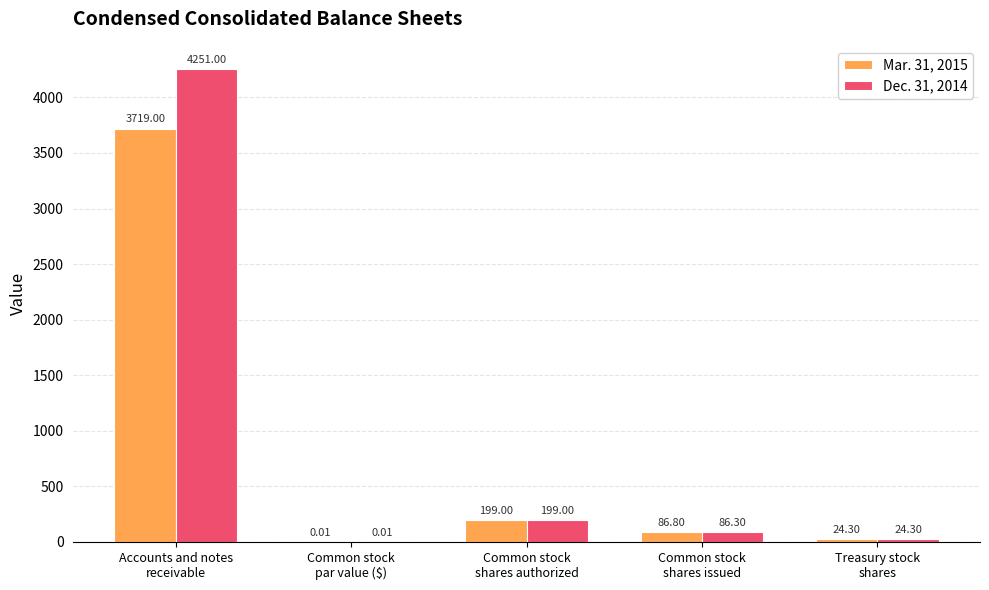

How many data points does each series have?

5